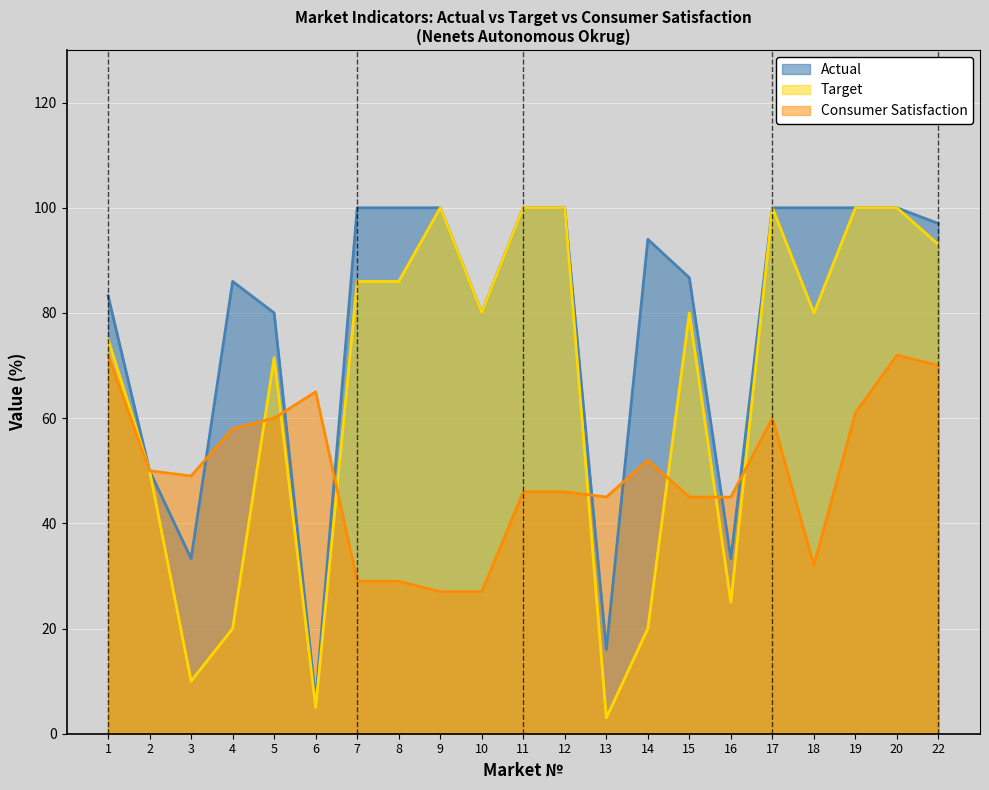

In Consumer Satisfaction, how many points are higher than both neighbors (excluding endpoints)?

4